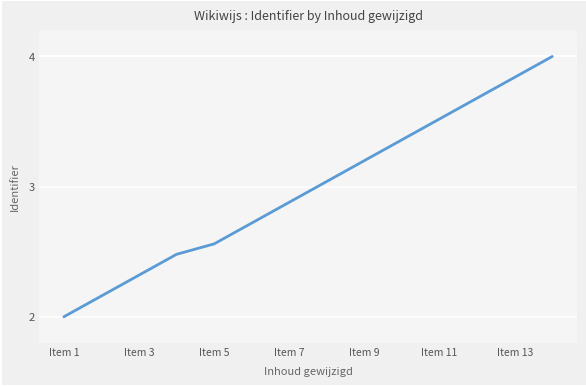

What is the smallest value displayed?

2.0